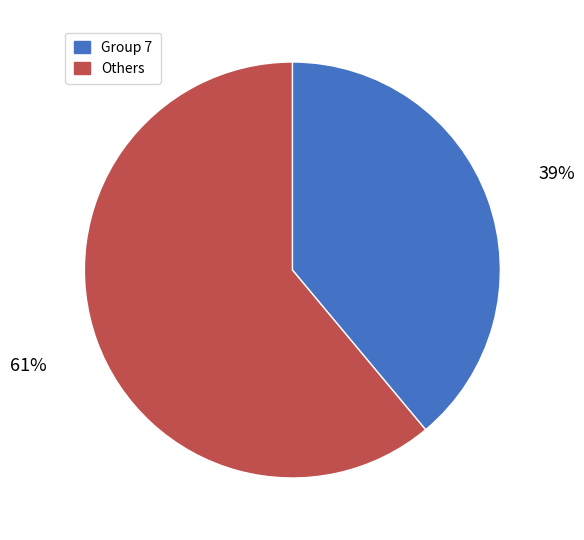

True or false: Group 7 accounts for 31% of the total.

False